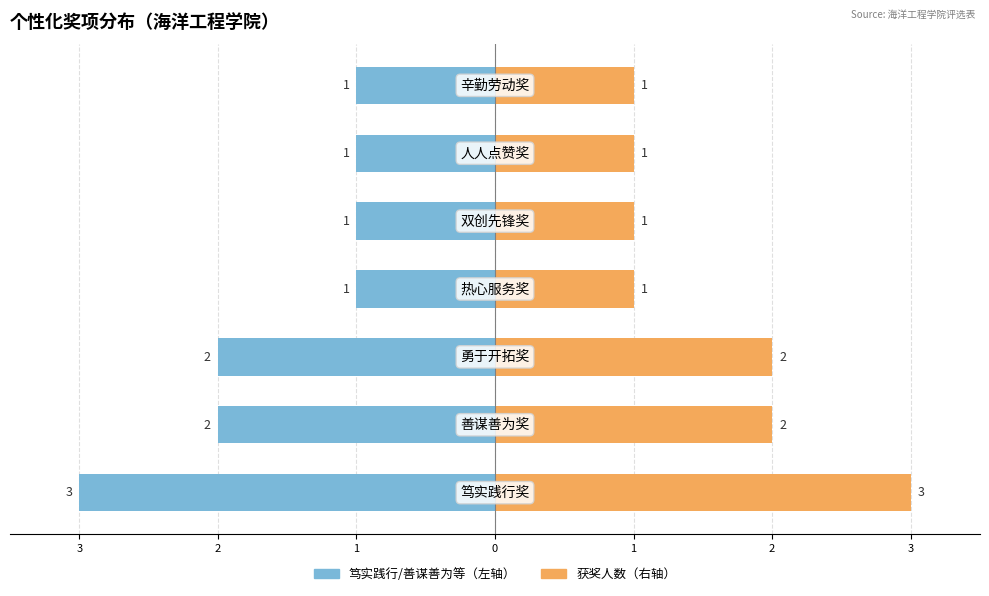

What is the maximum value for 获奖人数（左）?

-1